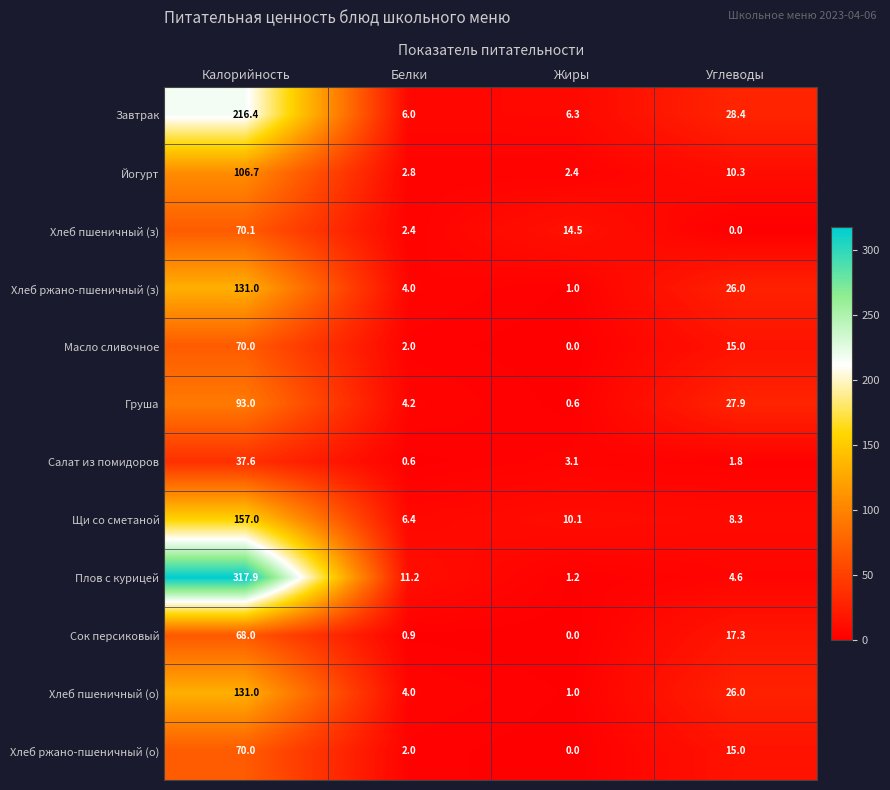

Which series has the largest total across all categories?

Плов с курицей